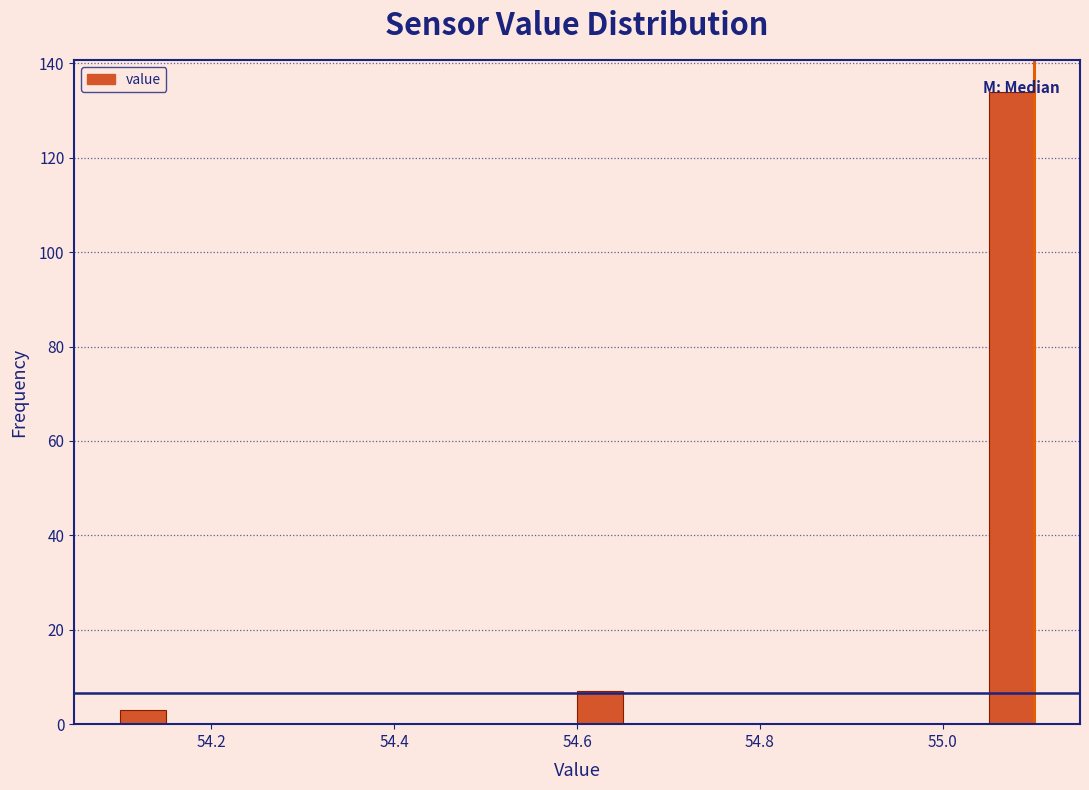

Around what value on the x-axis is the tallest bar? Give the approximate position of its centre, as read against the axis.

55.08